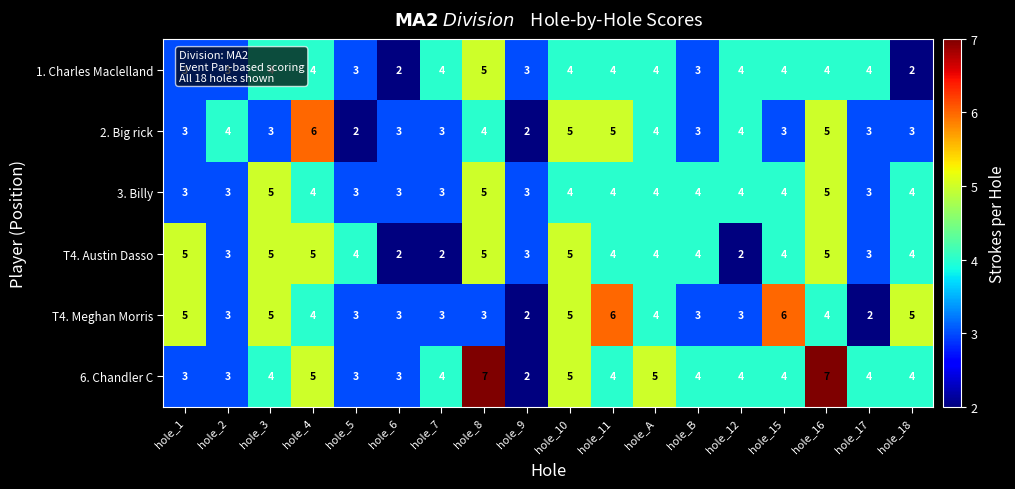

What is the greatest value displayed?

7